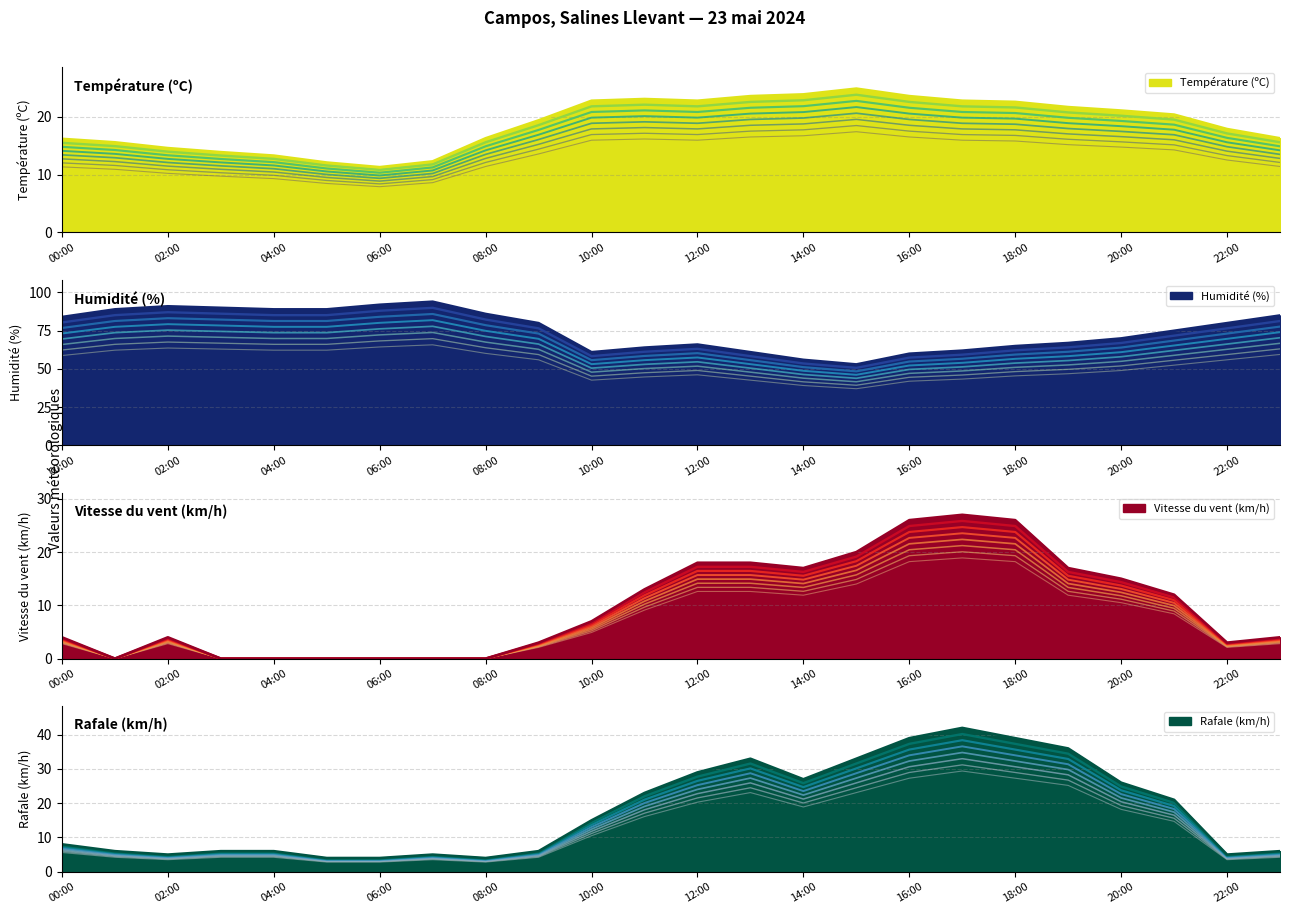

Count the number of data series in this chart.

4